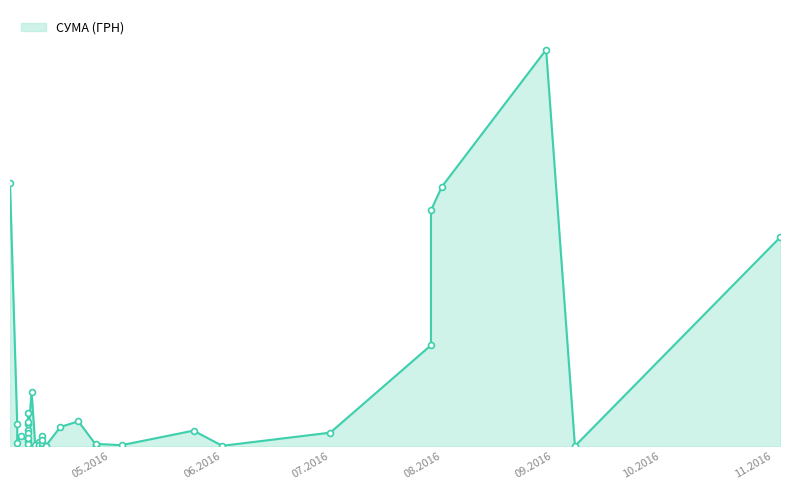

Which has a higher value, 22.04.2016 or 08.04.2016?

22.04.2016